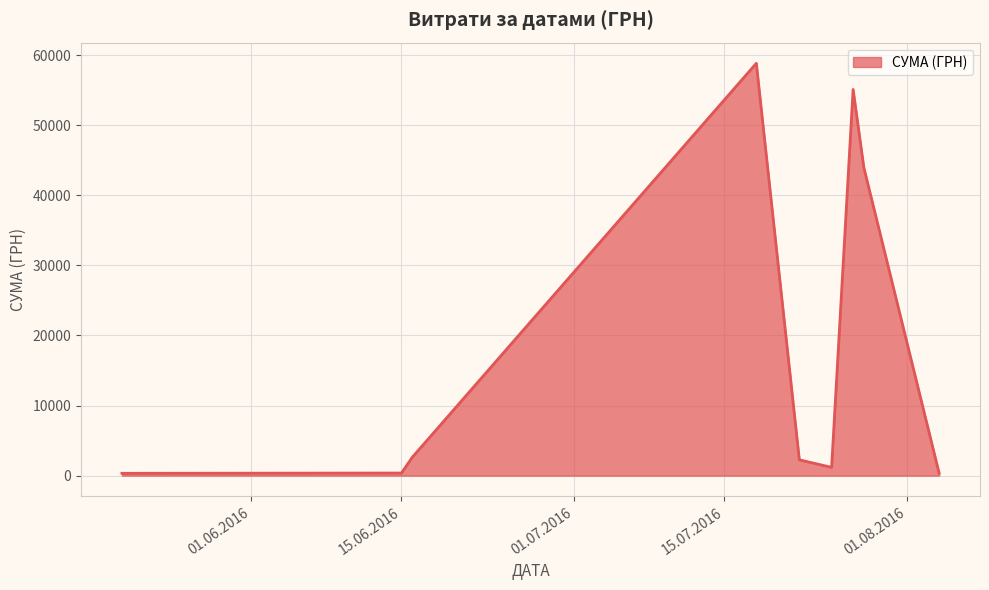

What is the difference between the maximum and minimum values?

58510.0